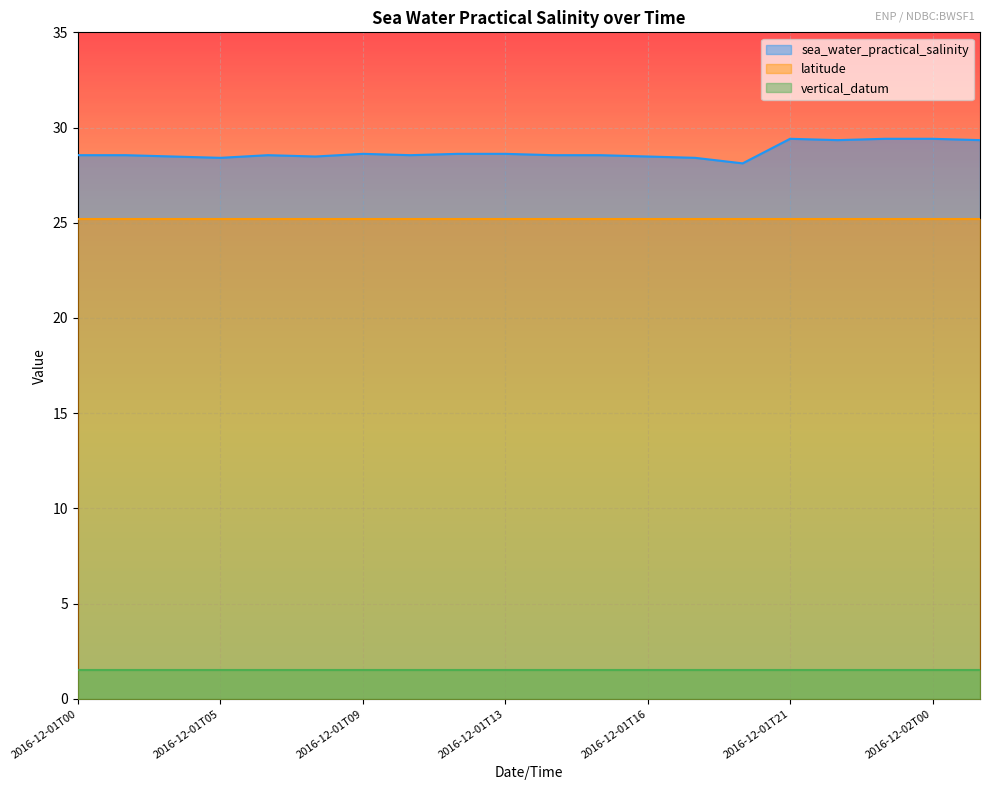

Does the chart display data point markers on the line(s)?

No